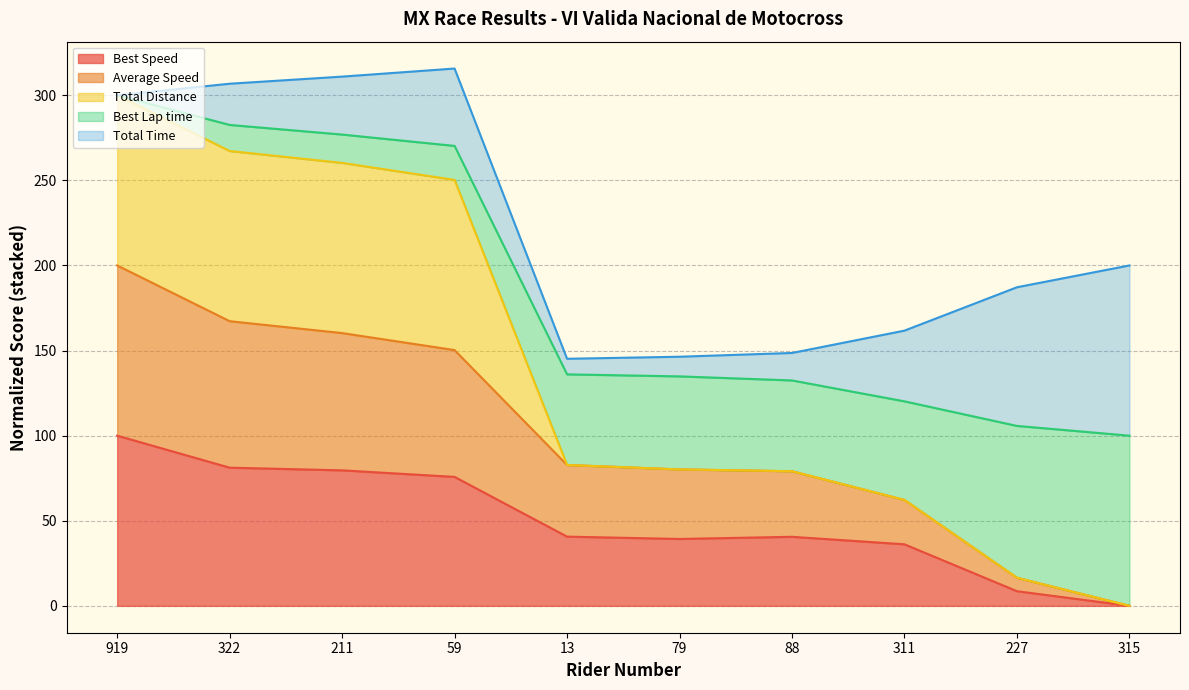

Which category has the lowest value in the Best Speed series?

315